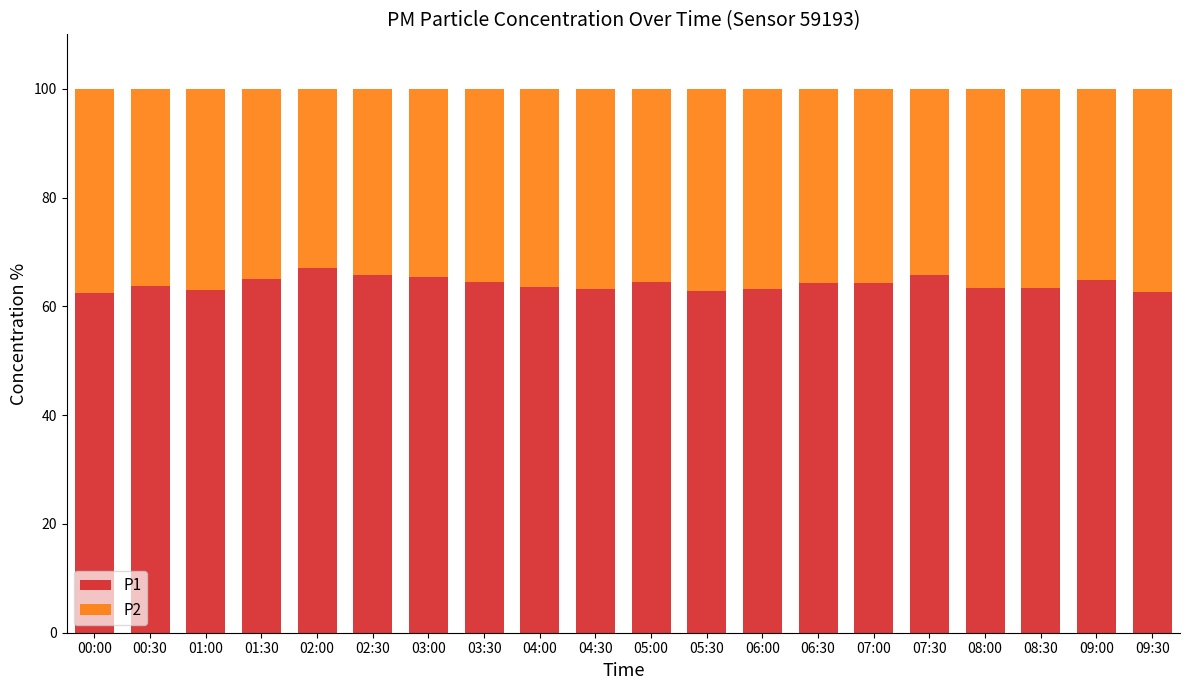

What is the total value across all series at 08:00?

100.0